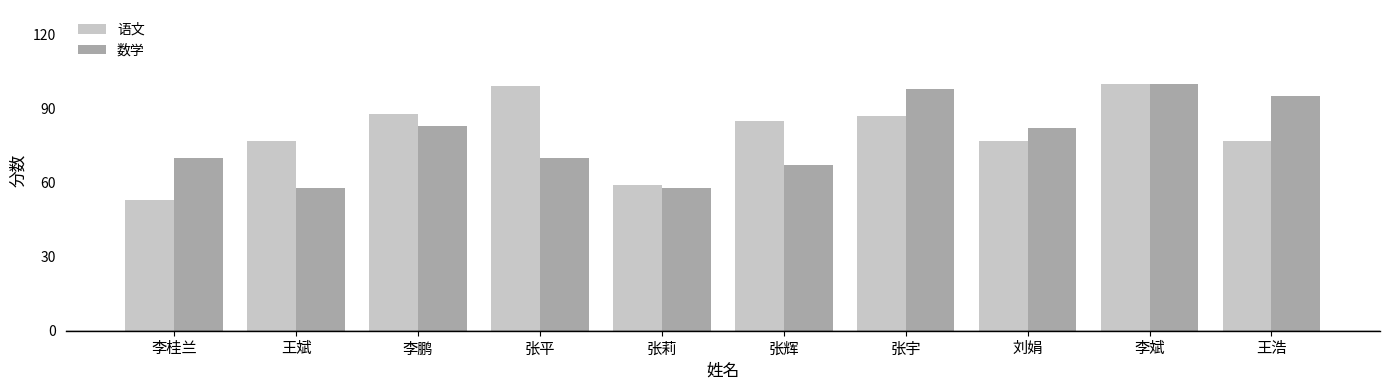

What are all the series names shown in the legend?

语文, 数学